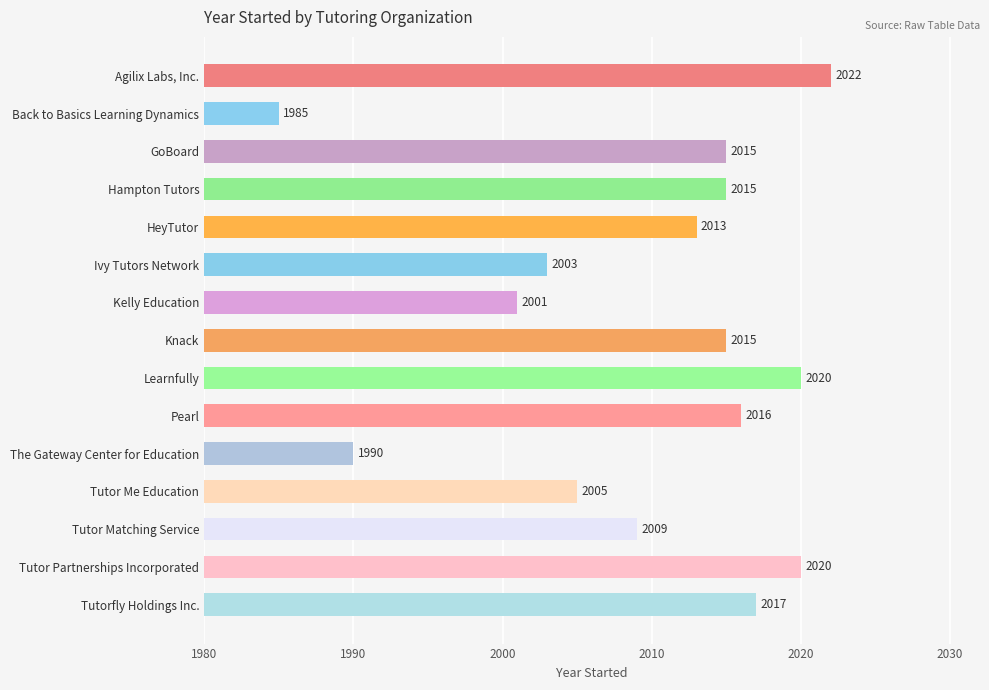

What is the ratio of the value at Ivy Tutors Network to the value at Tutor Partnerships Incorporated?

1.0